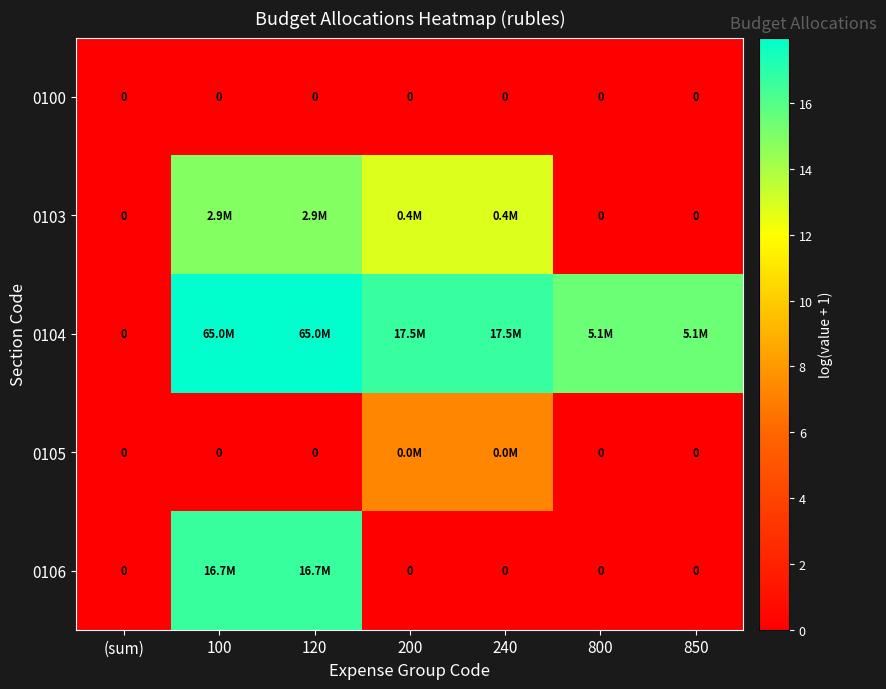

Which series has the widest spread of values?

0104